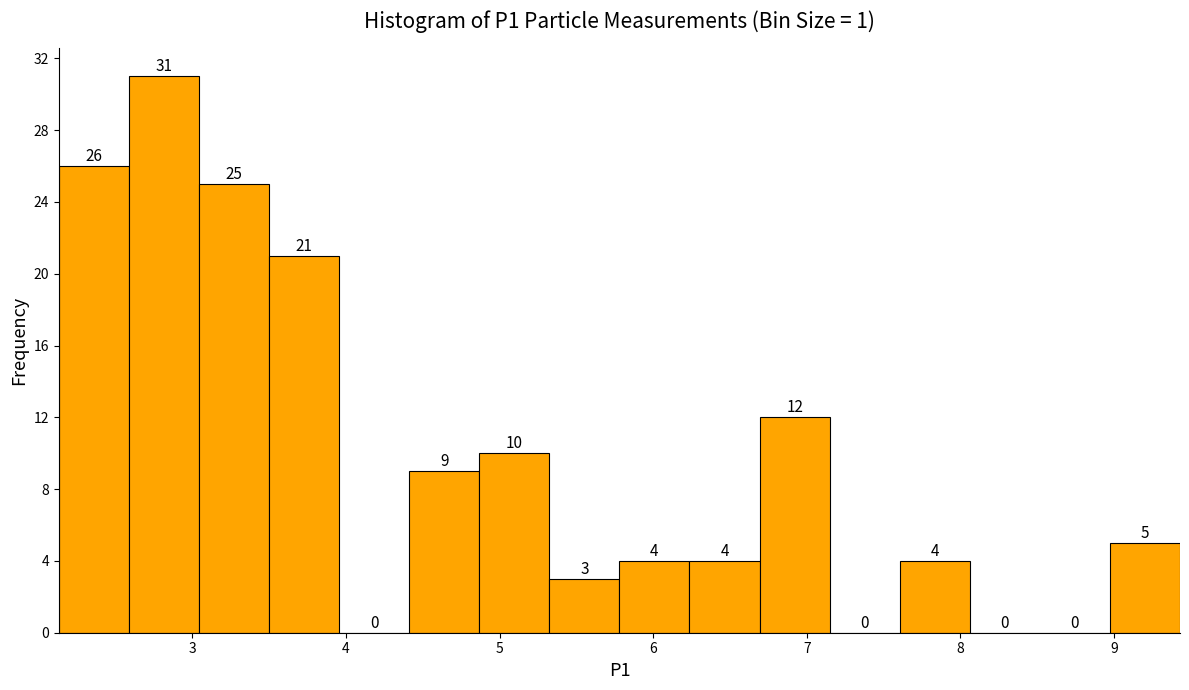

Which range on the x-axis has the tallest bar?

2.6 to 3.0